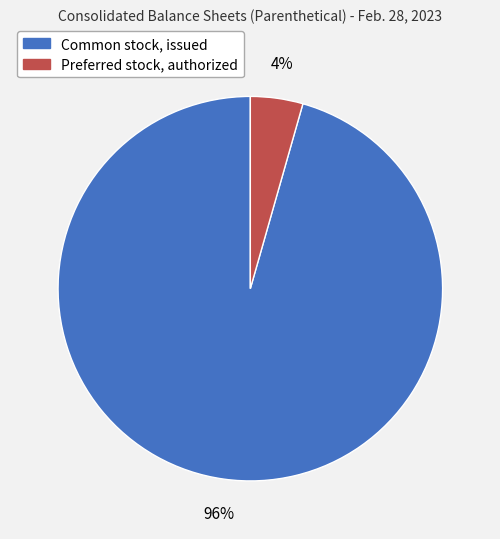

Which has a higher value, Common stock, issued or Preferred stock, authorized?

Common stock, issued